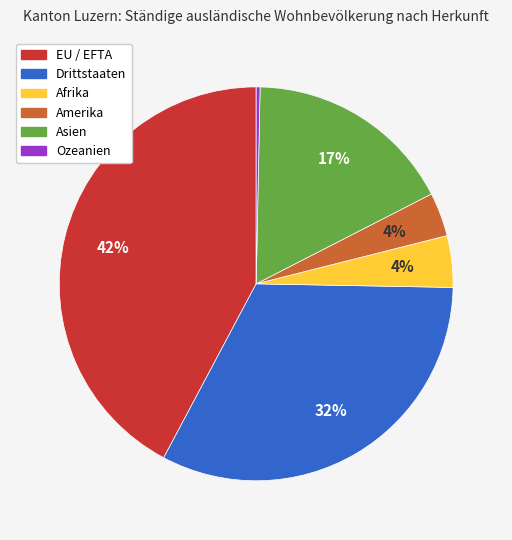

Is it true that EU / EFTA is 48% of the pie?

False